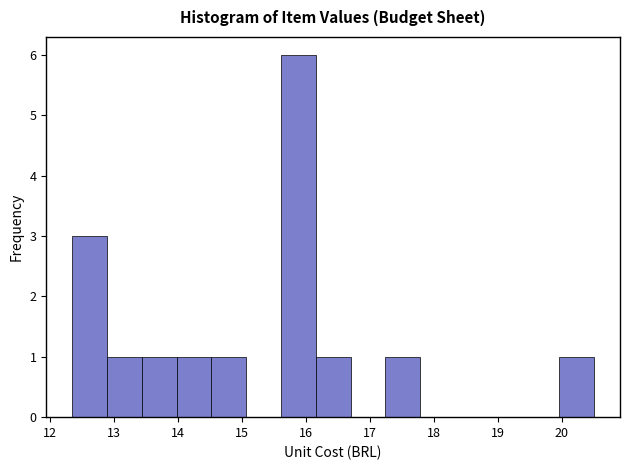

How tall is the bar that spans 20.0 to 20.5 on the x-axis? Neither the bar edges nor the heights are printed on the chart, so give them approximately, as read against the axes.

1